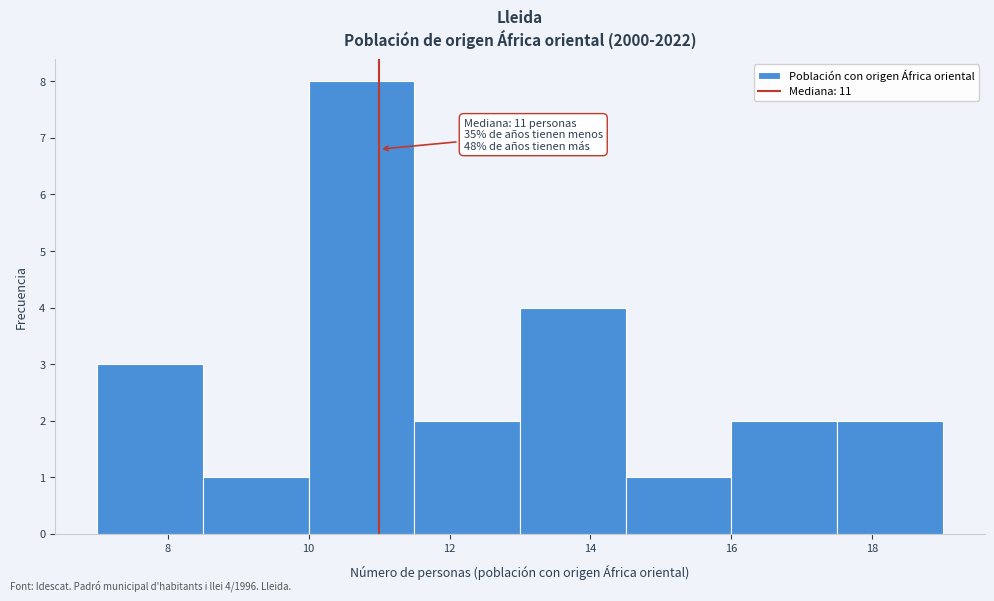

Over which range of the x-axis is the bar tallest?

10.0 to 11.5